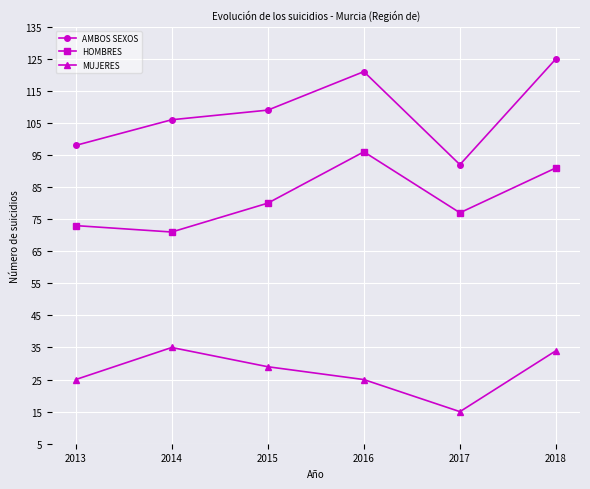

What is the difference between the maximum and second lowest values in the AMBOS SEXOS series?

27